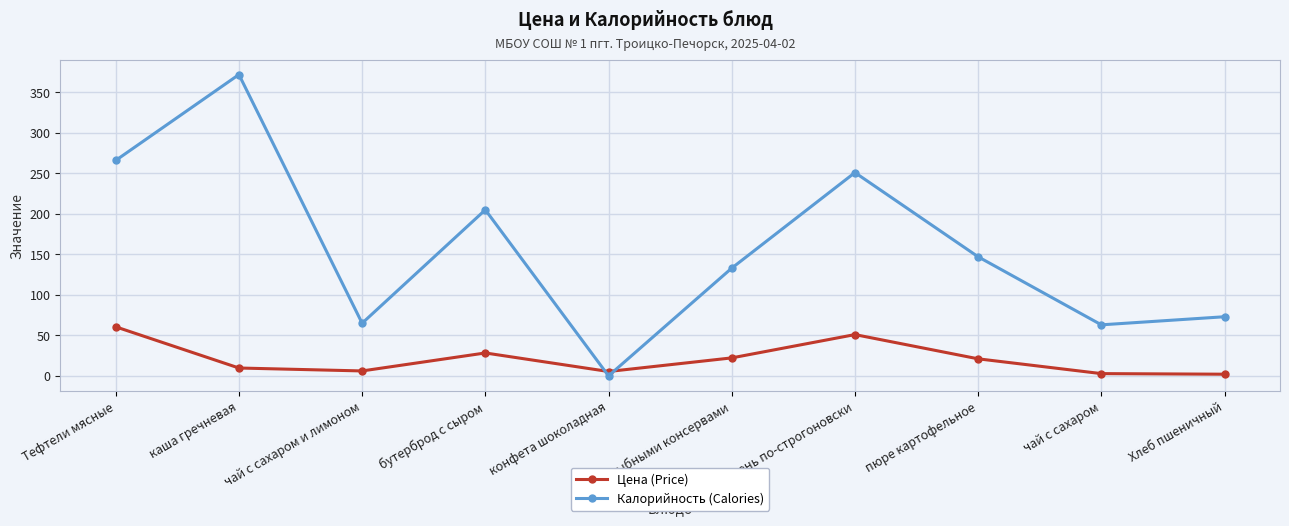

At which label does Калорийность (Calories) reach its minimum?

конфета шоколадная